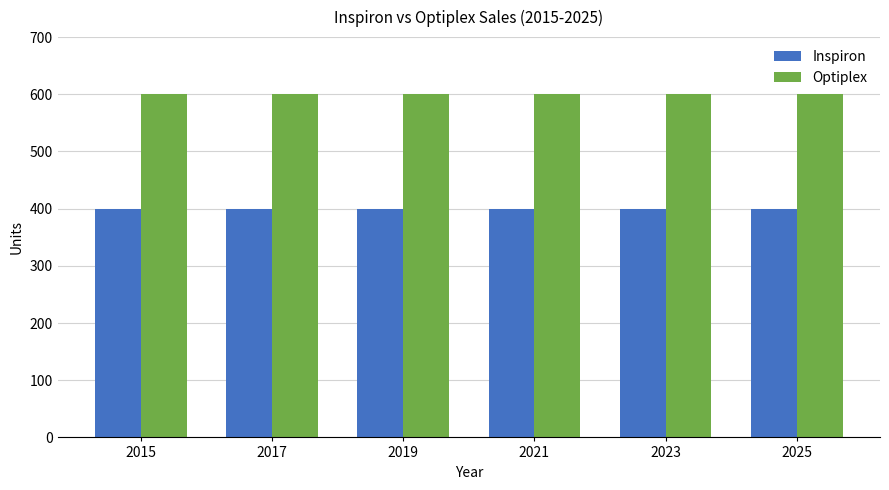

True or false: Optiplex has a value of 347 at 2021.

False